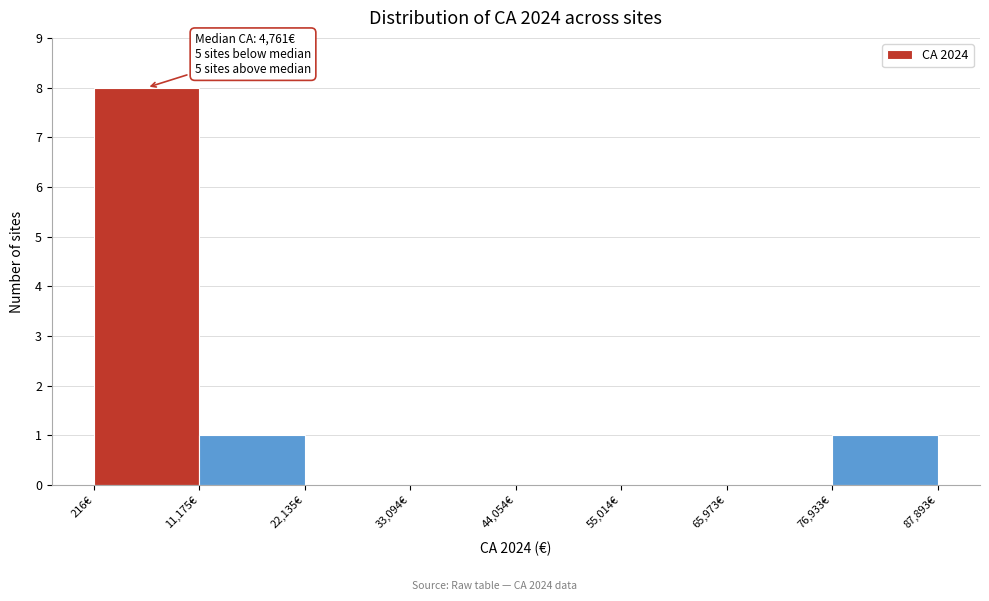

Which range on the x-axis has the tallest bar?

0 to 12000